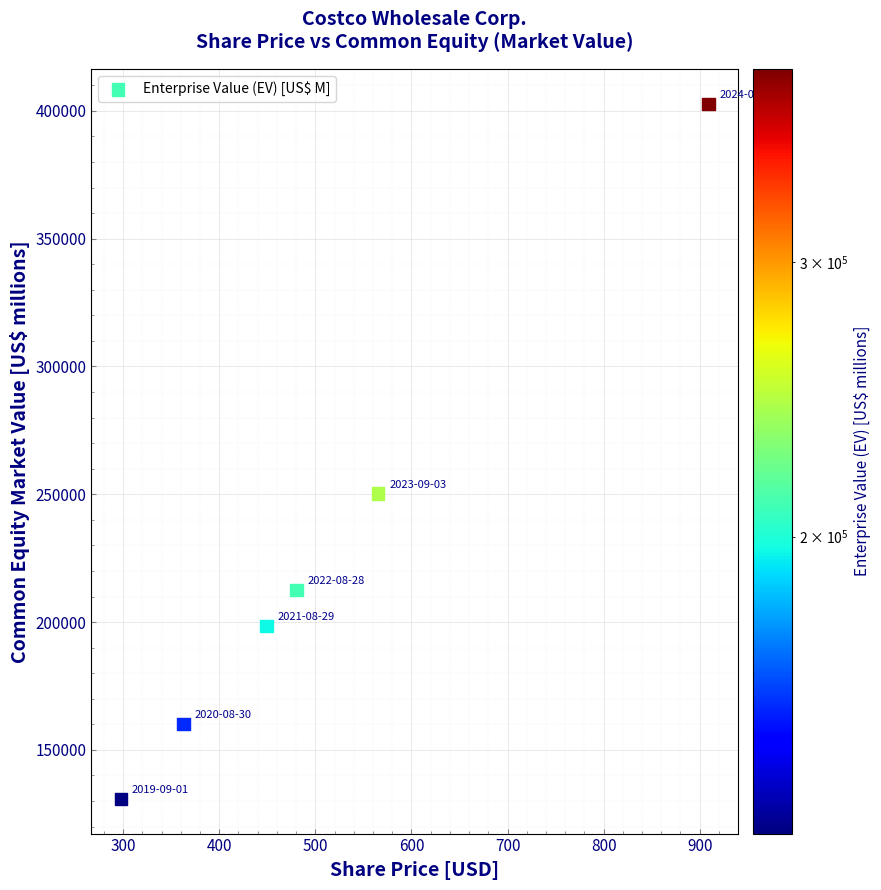

What Y value in the scatter plot is closest to 266820?

250379